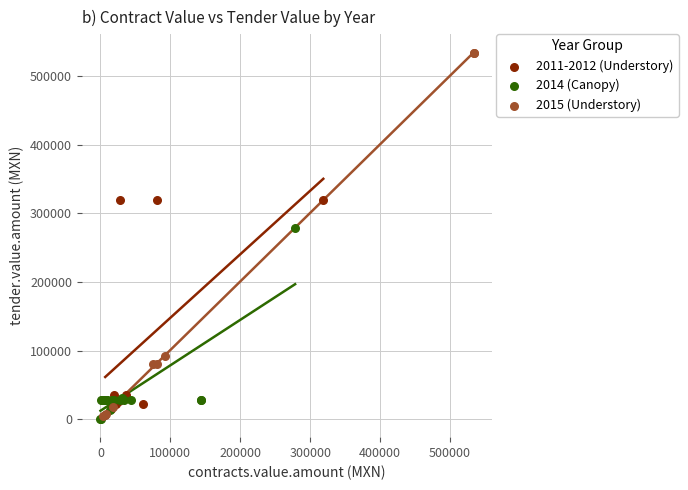

Which series contains the highest Y value?

2015 (Understory)